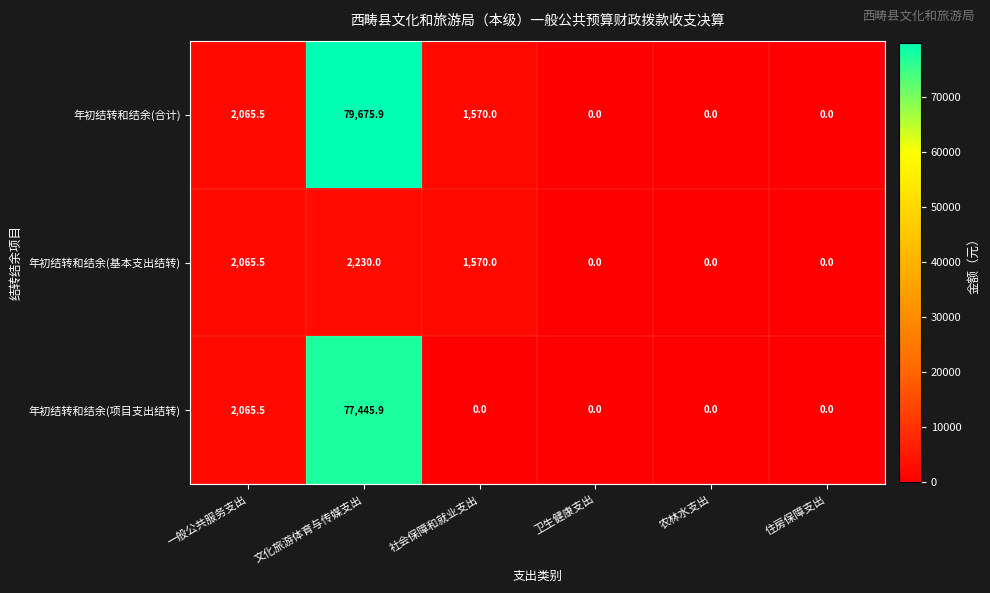

How many distinct data groups are displayed?

3